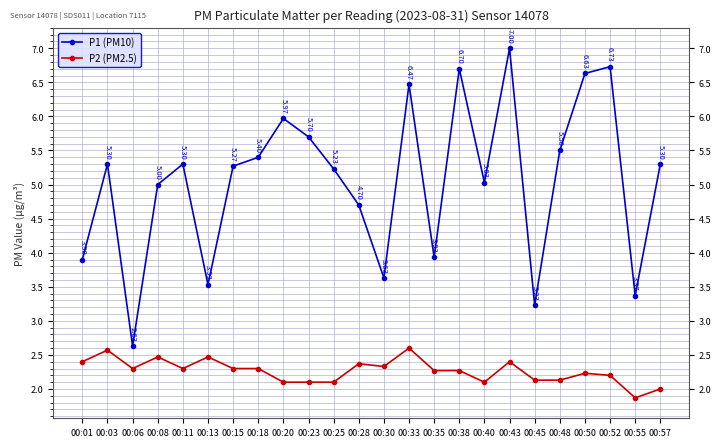

Does the chart have visible grid lines?

Yes